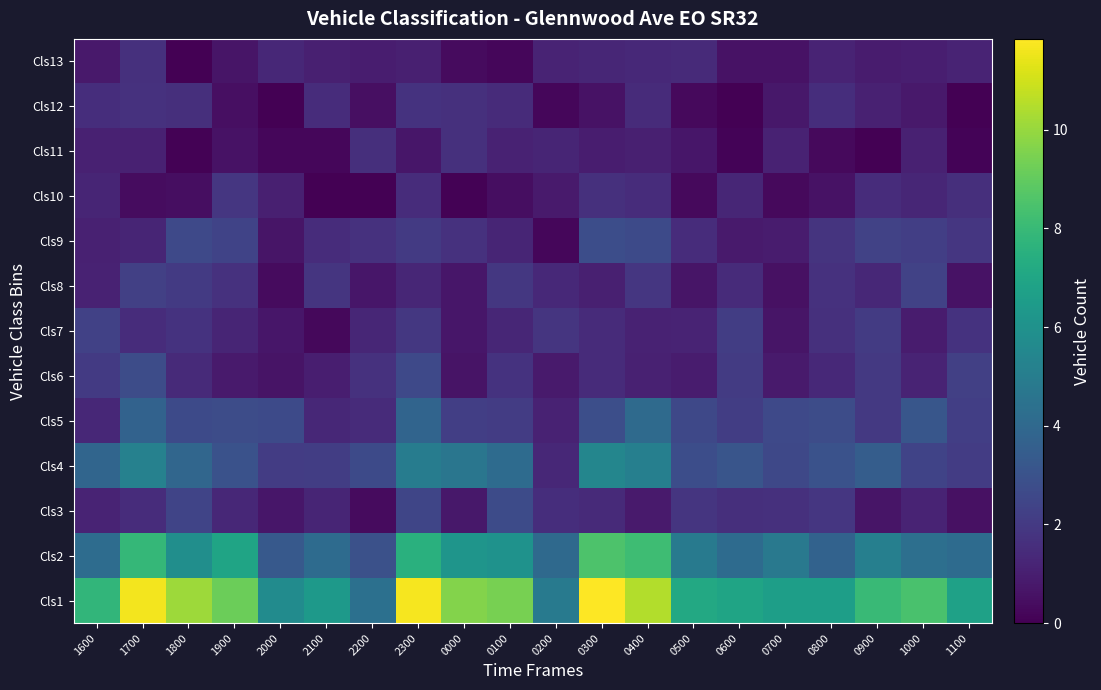

Count the number of data series in this chart.

13